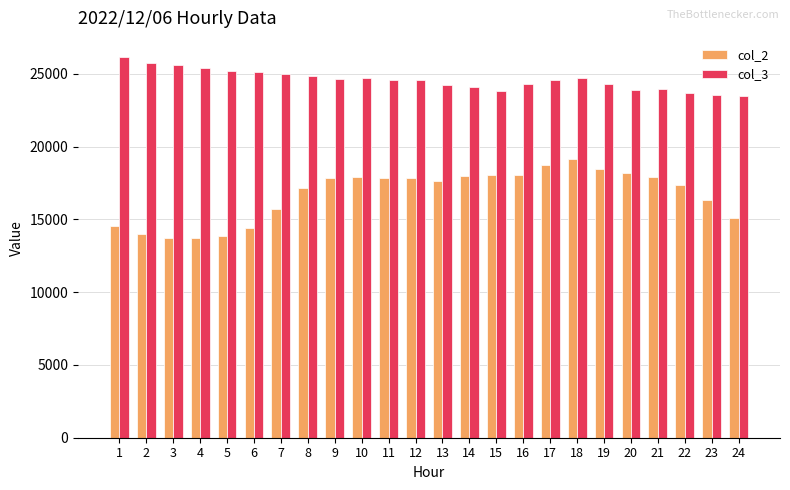

Is the value of col_2 at 4 greater than the value of col_3 at 4?

No